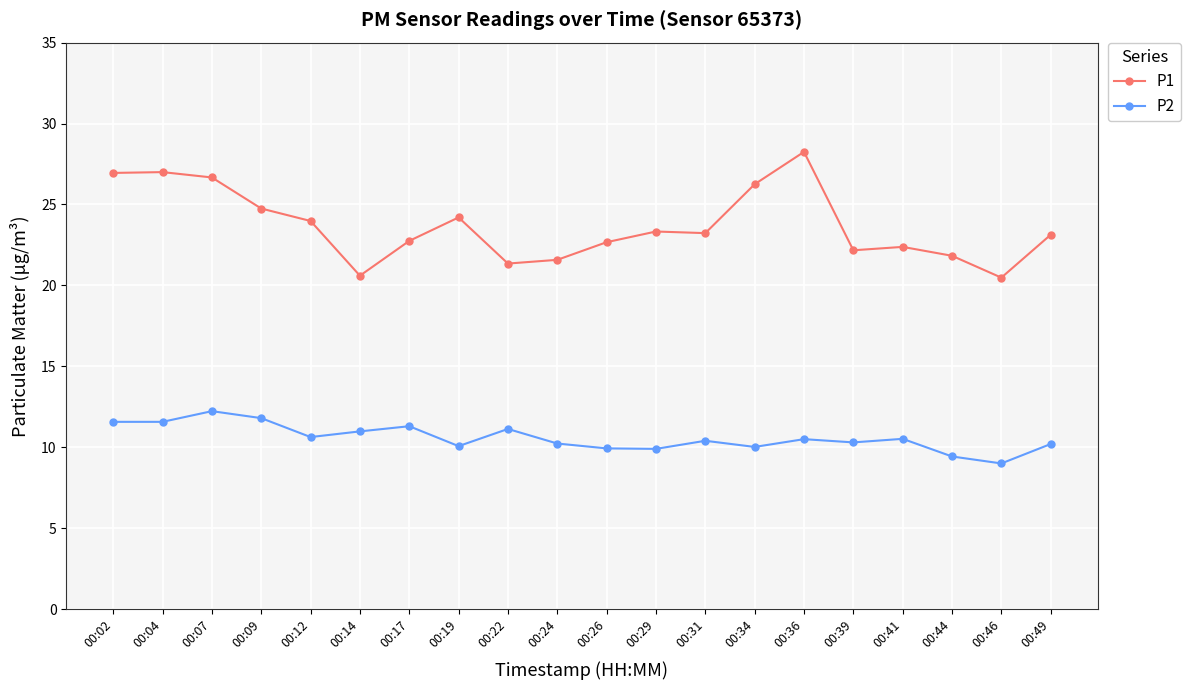

Count the number of categories in the chart.

20